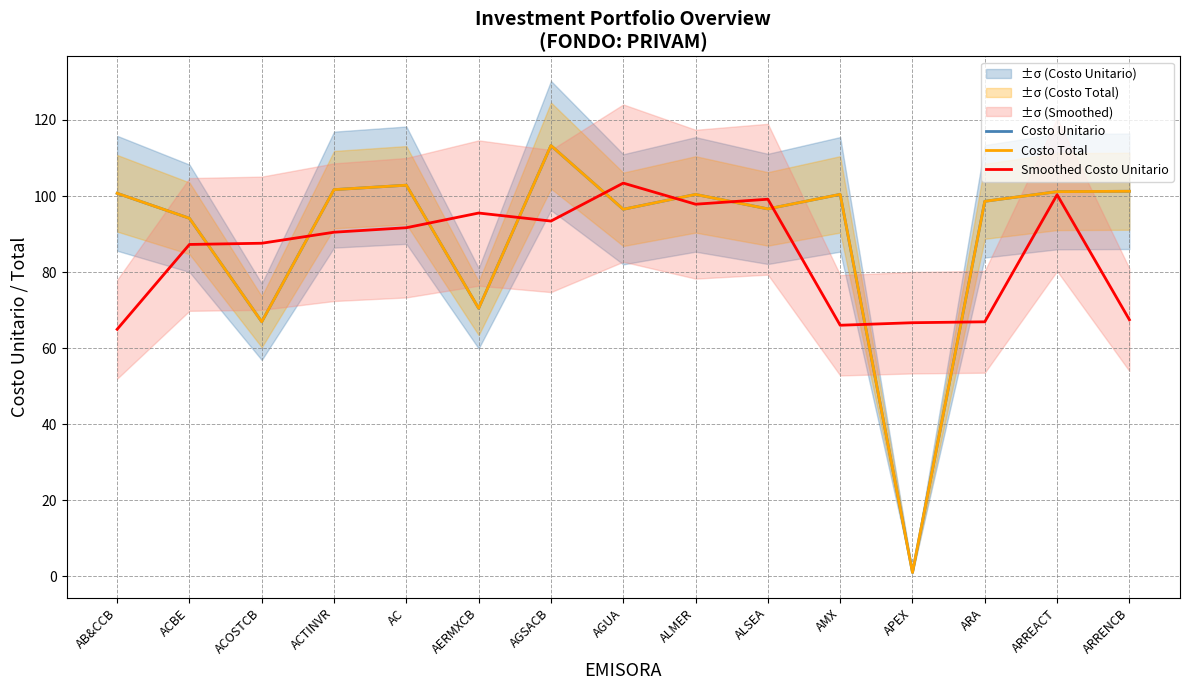

Rank the series by their maximum value, from lowest to highest.

Smoothed Costo Unitario, Costo Unitario, Costo Total